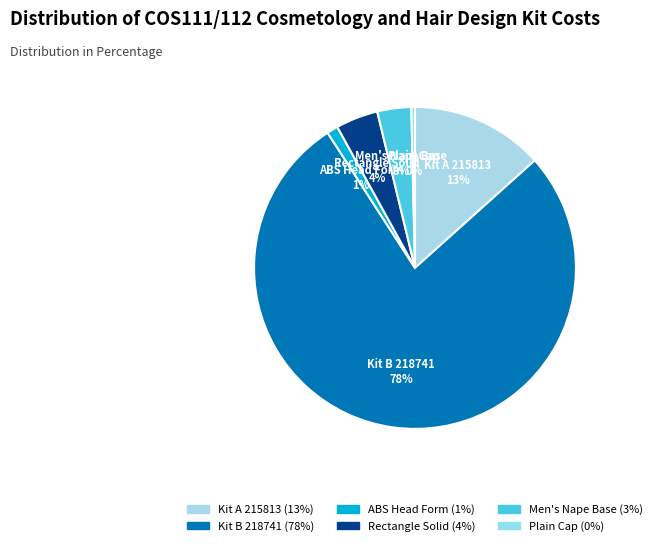

Count the number of slices in the pie.

6